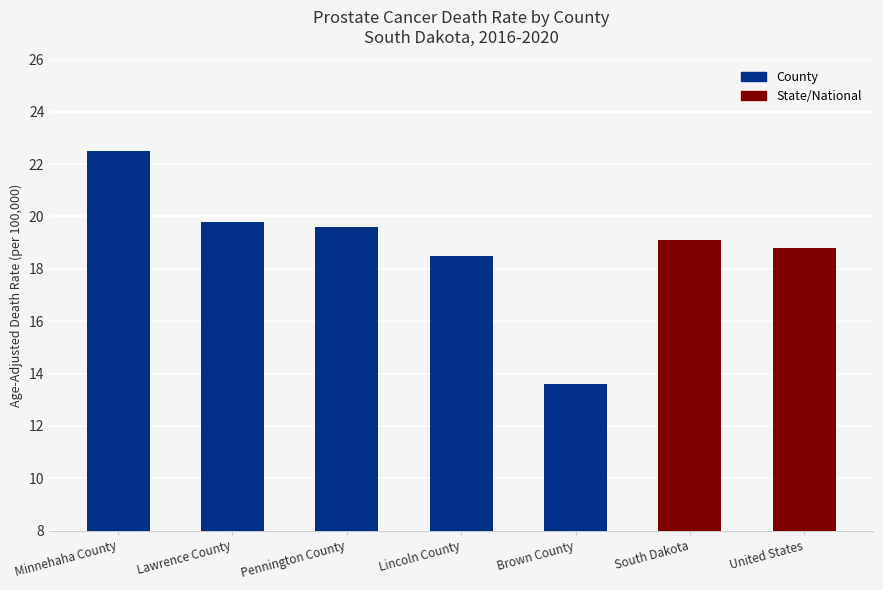

Reading left to right, extract all data points from this chart.

22.5	19.8	19.6	18.5	13.6	19.1	18.8